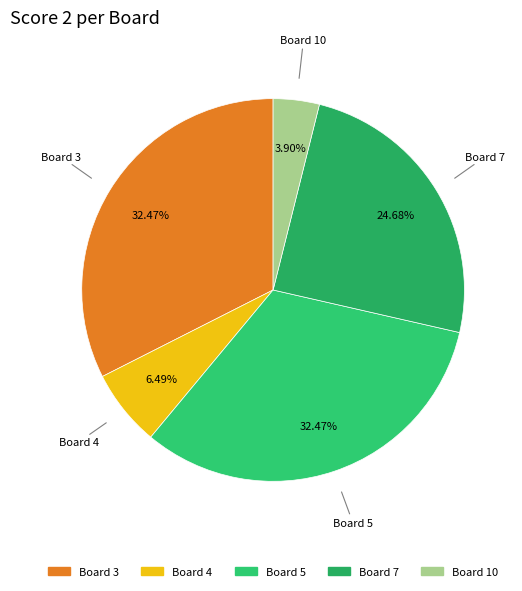

Which has a higher value, Board 5 or Board 4?

Board 5